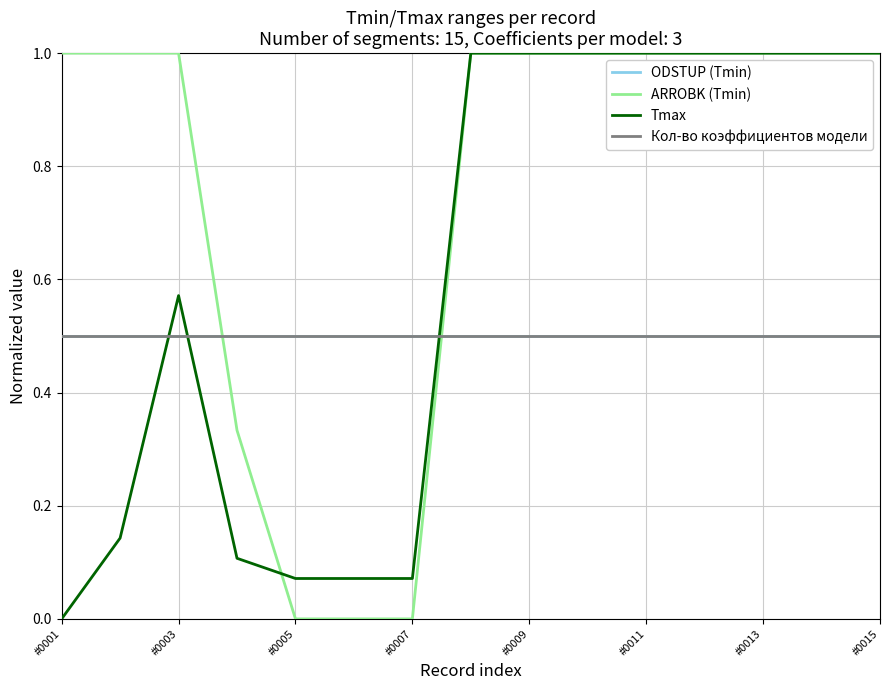

Is this an area chart (filled region under the line)?

No